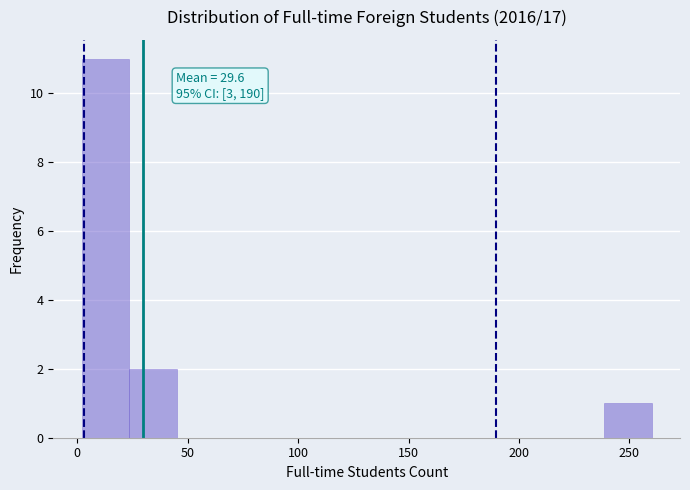

Over which range of the x-axis is the bar tallest?

2.0 to 23.5